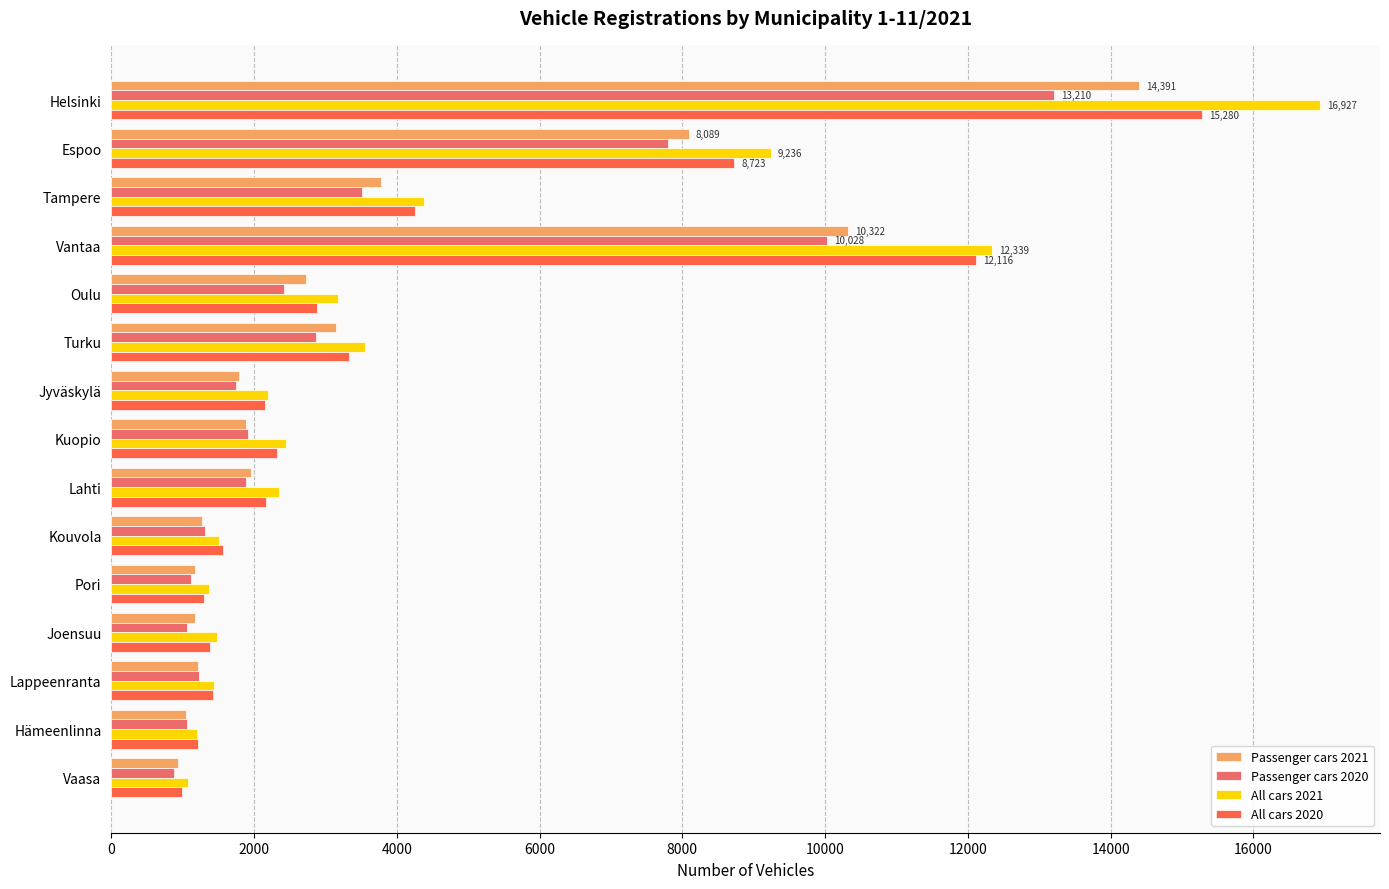

Is it true that All cars 2020 equals 2167 at Lahti?

True